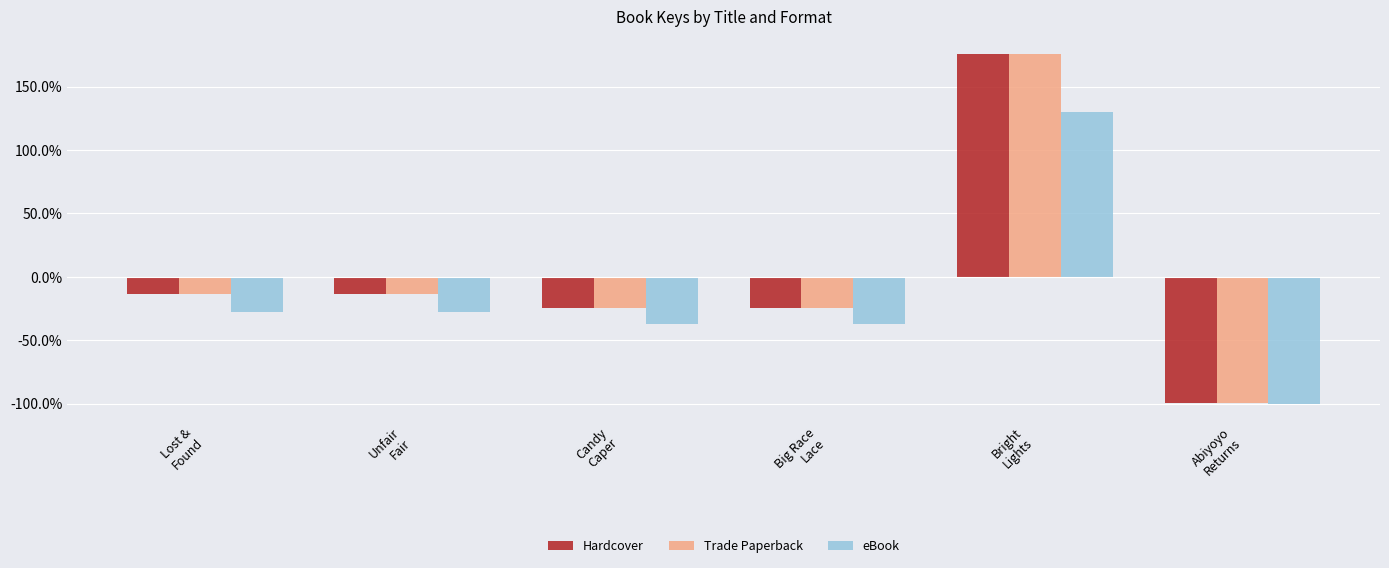

What is the lowest value of the Hardcover series?

-99.2